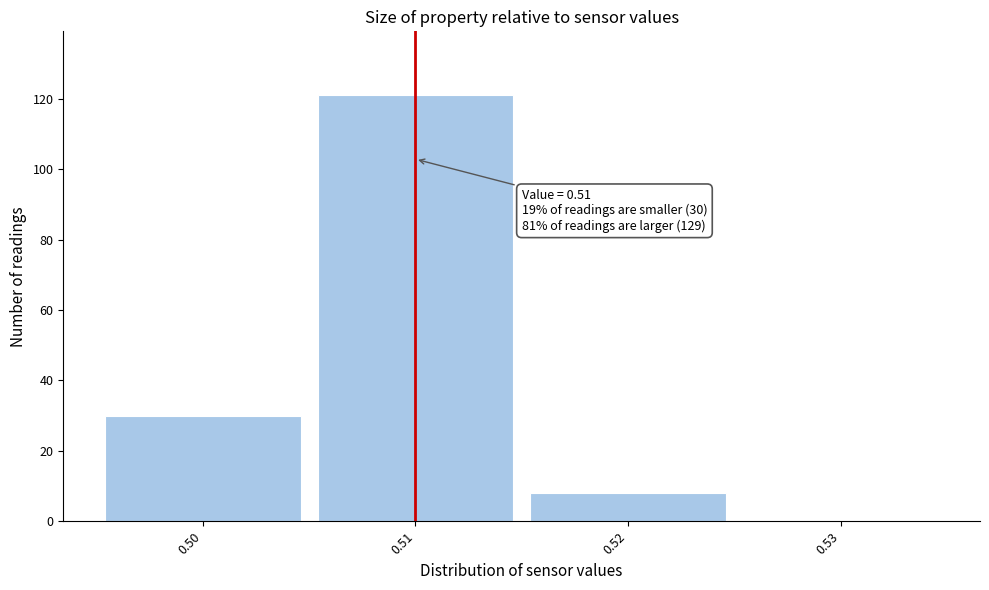

Over which range of the x-axis is the bar tallest?

0.505 to 0.515